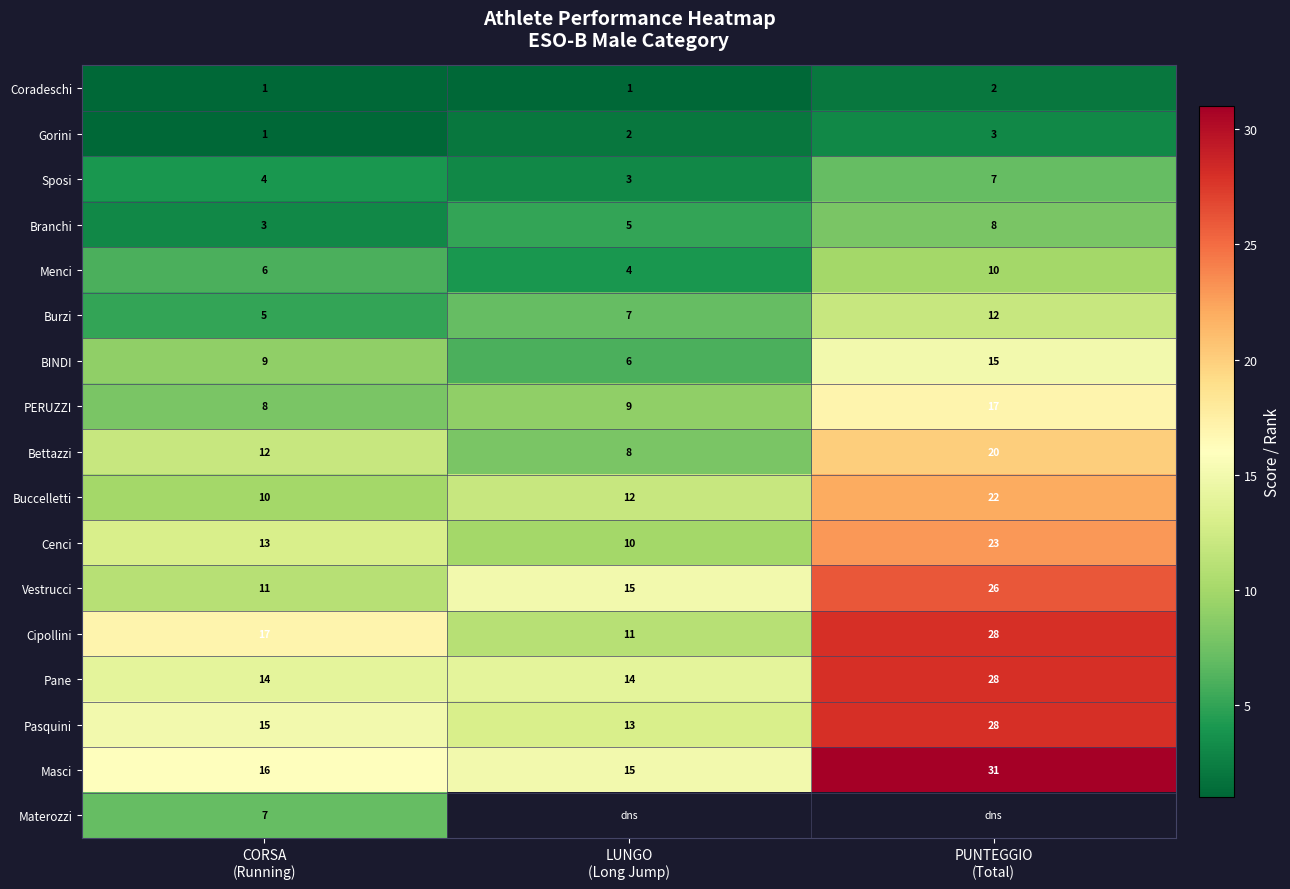

What is the sum of all Bettazzi values?

40